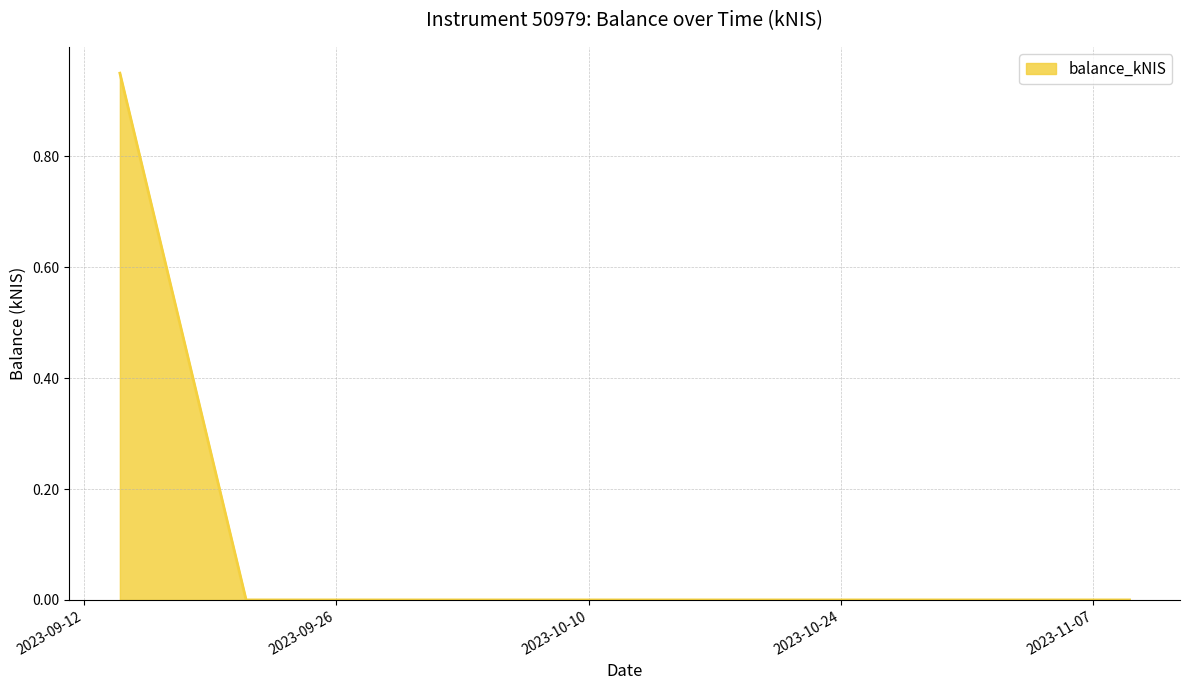

True or false: the data has more than 1 interior local peaks.

False